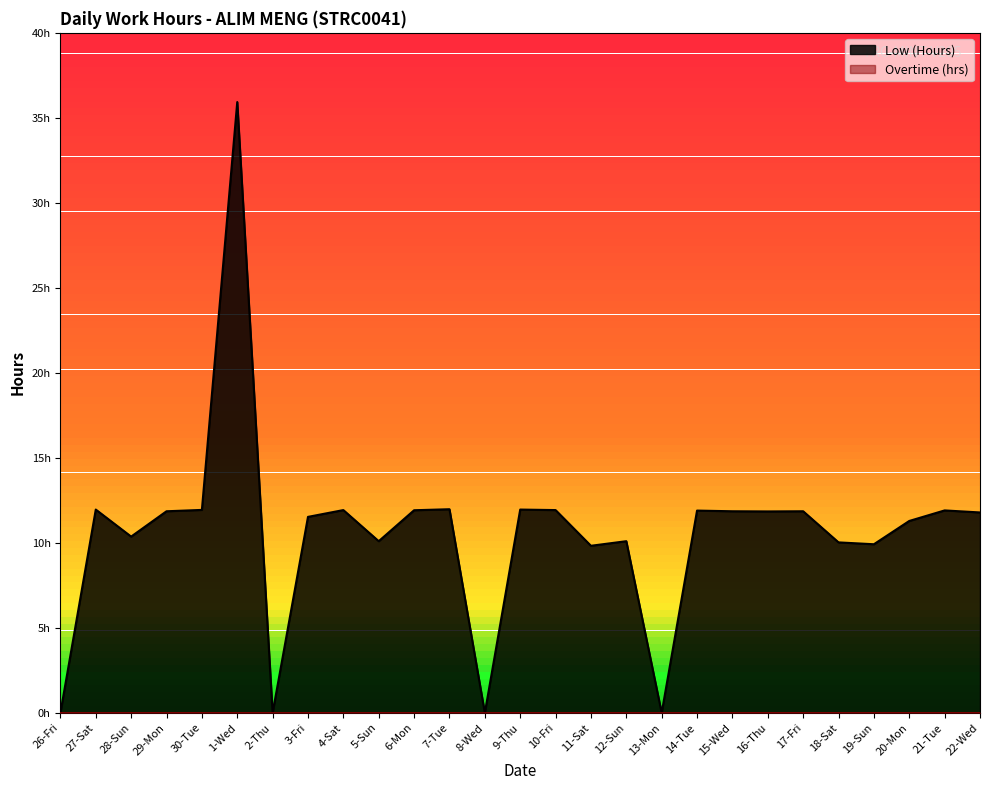

How many data points are less than 11?

10